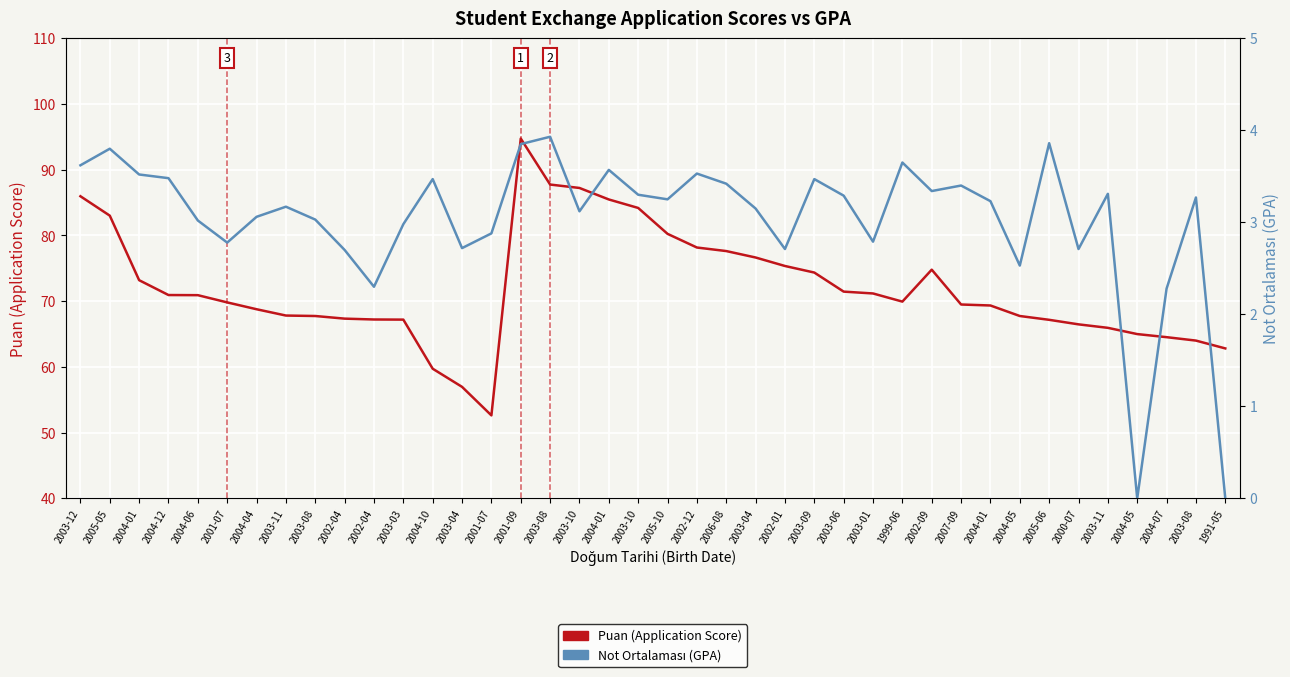

What is the difference between the highest and lowest values at 2004-05?

65.2